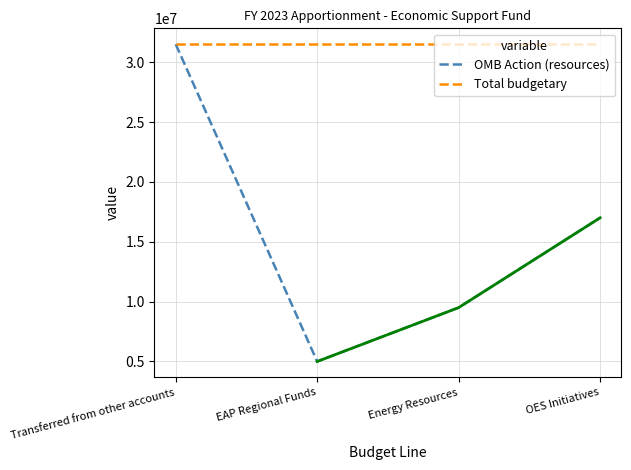

Reading left to right, extract all data points from this chart.

OMB Action (resources): Transferred from other accounts=31500000	EAP Regional Funds=5000000	Energy Resources=9500000	OES Initiatives=17000000
Total budgetary: Transferred from other accounts=31500000	EAP Regional Funds=31500000	Energy Resources=31500000	OES Initiatives=31500000